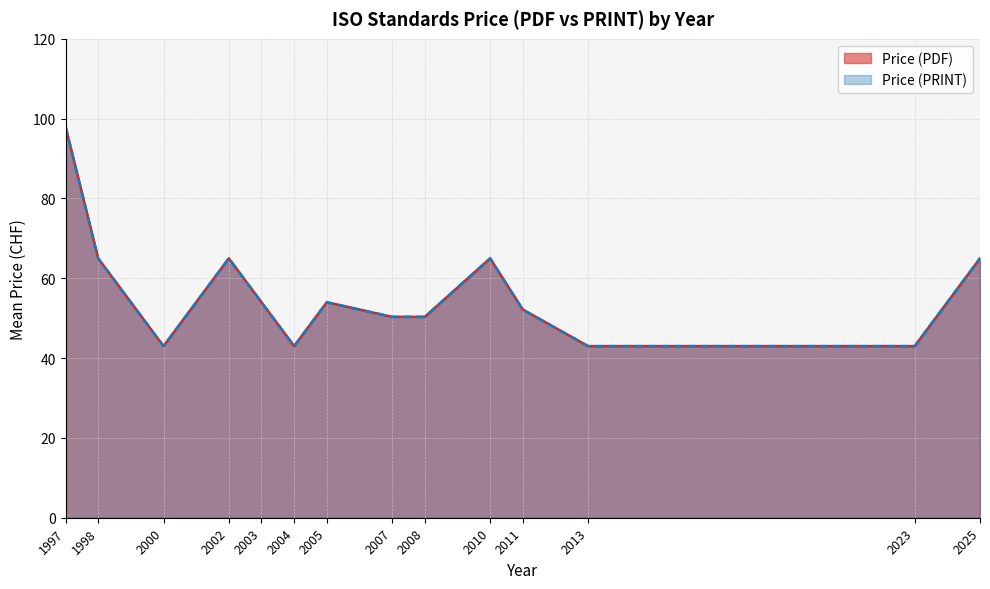

Is the value of Price (PDF) at 23 greater than the value of Price (PRINT) at 2002?

No